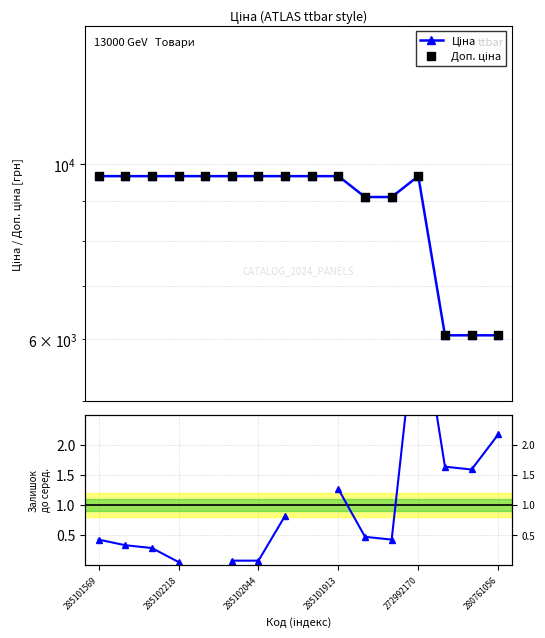

Which series has the widest spread of Y values?

Ціна